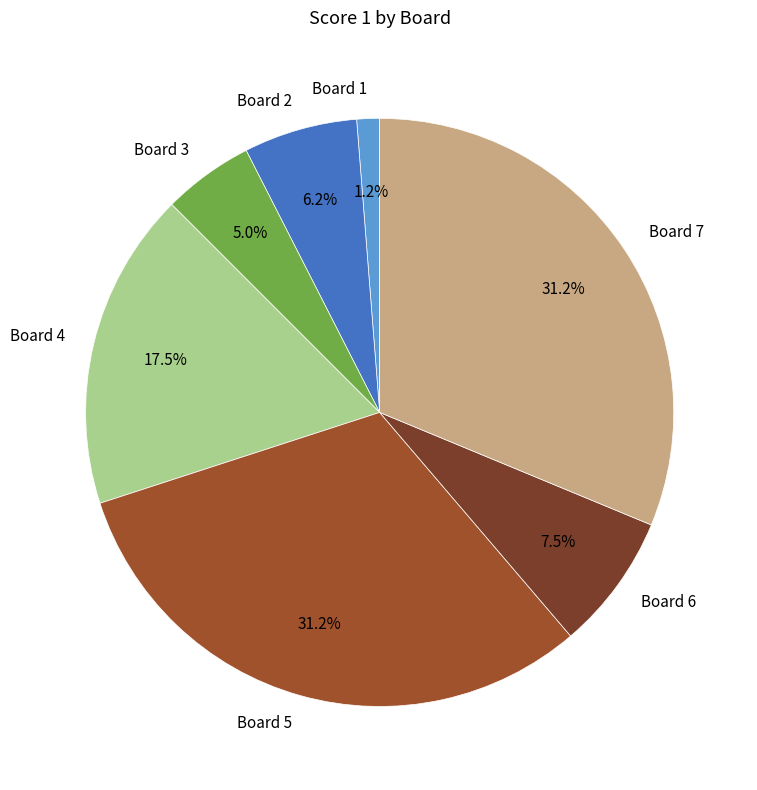

Which category has the smallest portion of the pie?

Board 1